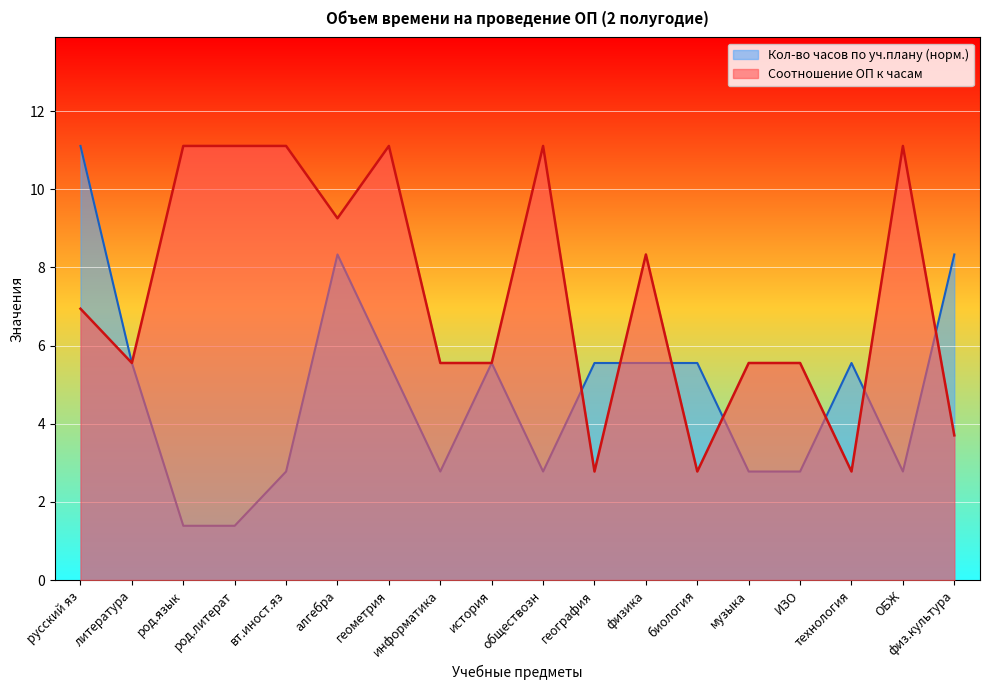

Where do Соотношение ОП к часам and Кол-во часов по уч.плану first cross each other?

обществозн and география